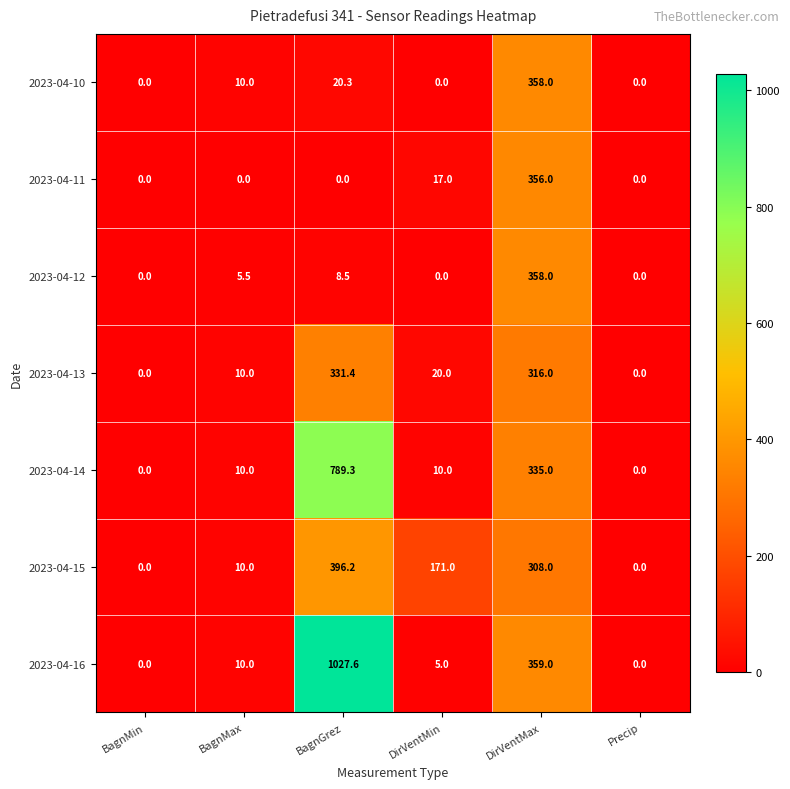

What is the highest value of the 2023-04-13 series?

331.4